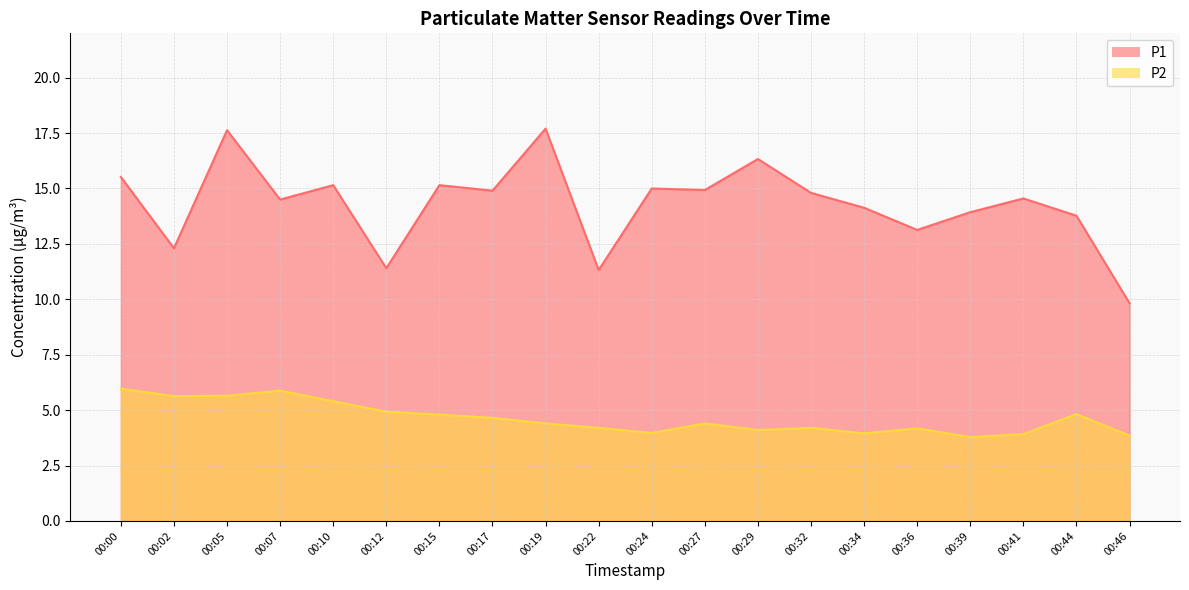

Rank the series by their maximum value, from highest to lowest.

P1, P2